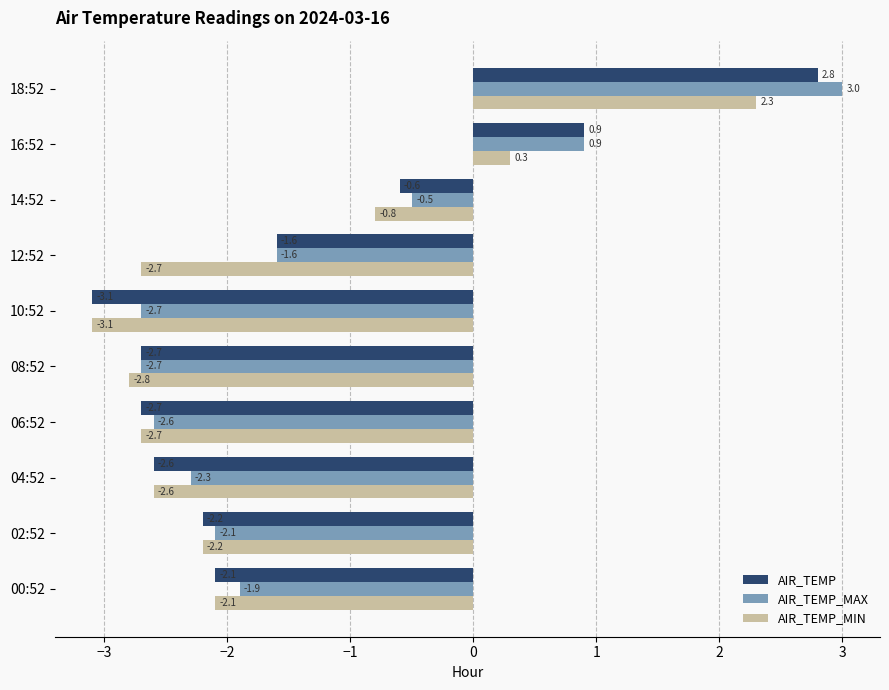

List the series in order of their overall mean, highest first.

AIR_TEMP_MAX, AIR_TEMP, AIR_TEMP_MIN